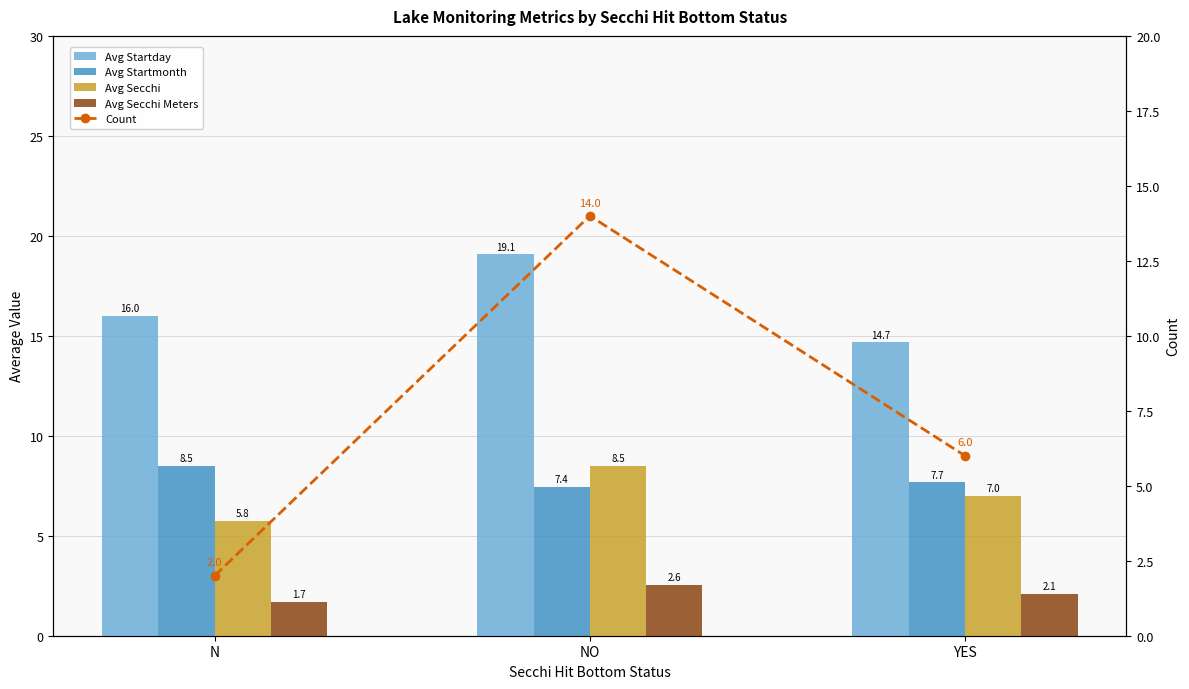

Is it true that Avg Startmonth equals 8.5 at N?

True